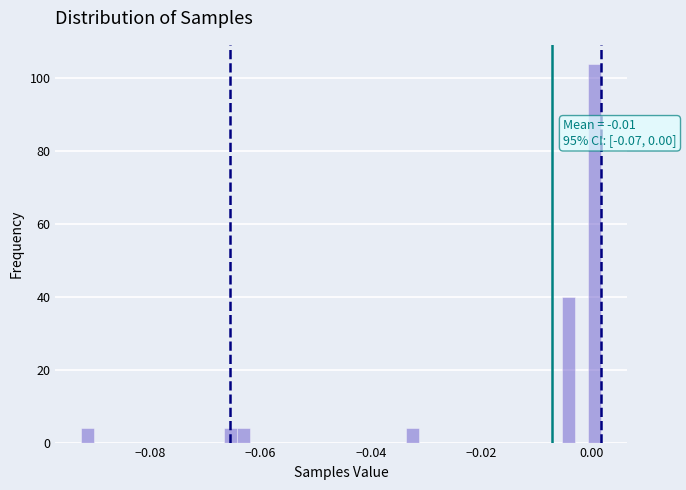

Around what value on the x-axis is the tallest bar? Give the approximate position of its centre, as read against the axis.

0.000